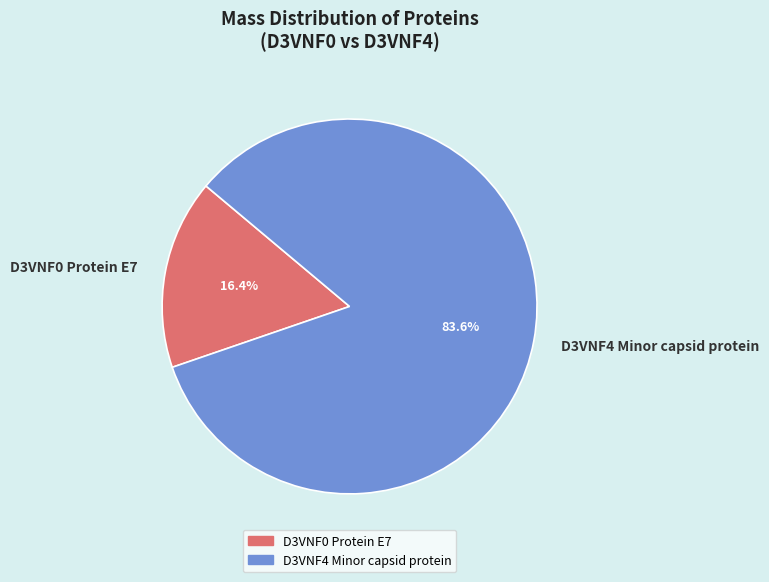

To the nearest percent, what portion does D3VNF0 Protein E7 represent?

16%